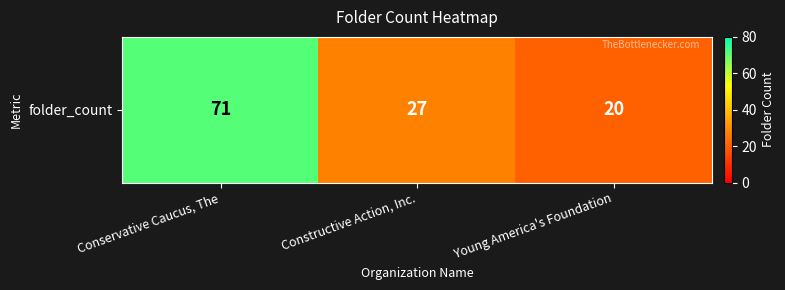

What is the sum of all values?

118